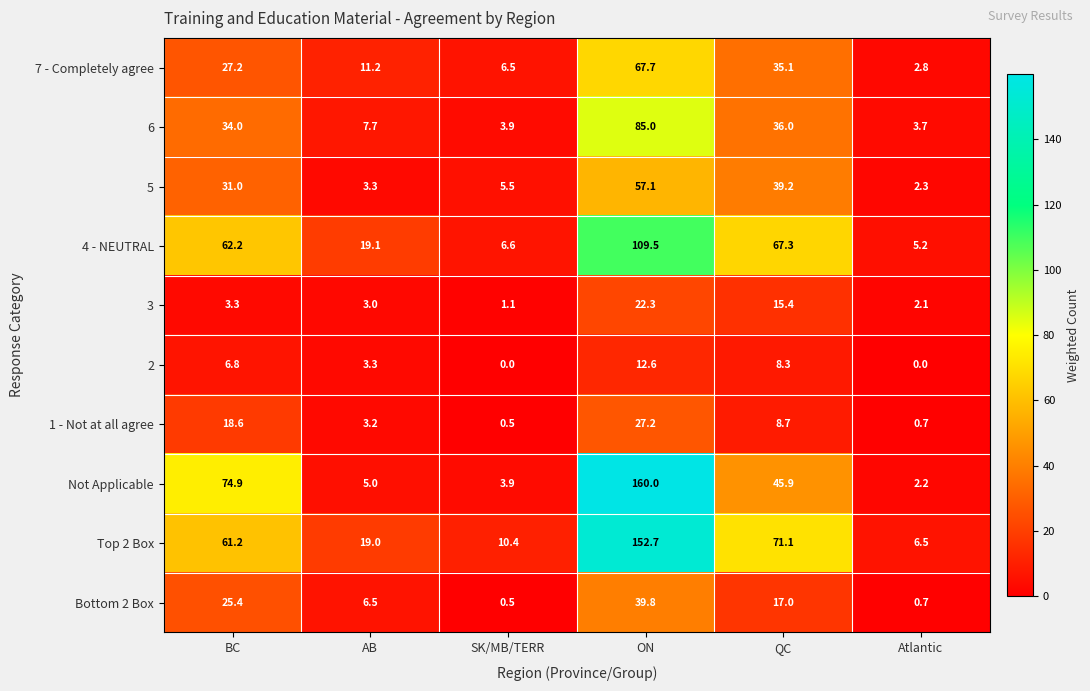

What is the total value across all series at QC?

344.0